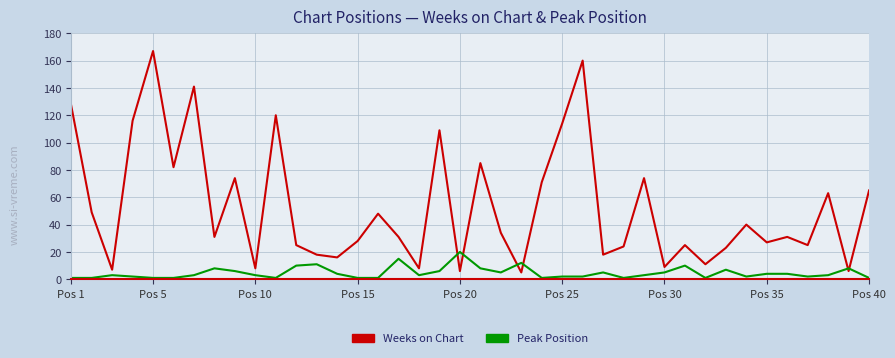

Rank the series by their maximum value, from highest to lowest.

Weeks on Chart, Peak Position